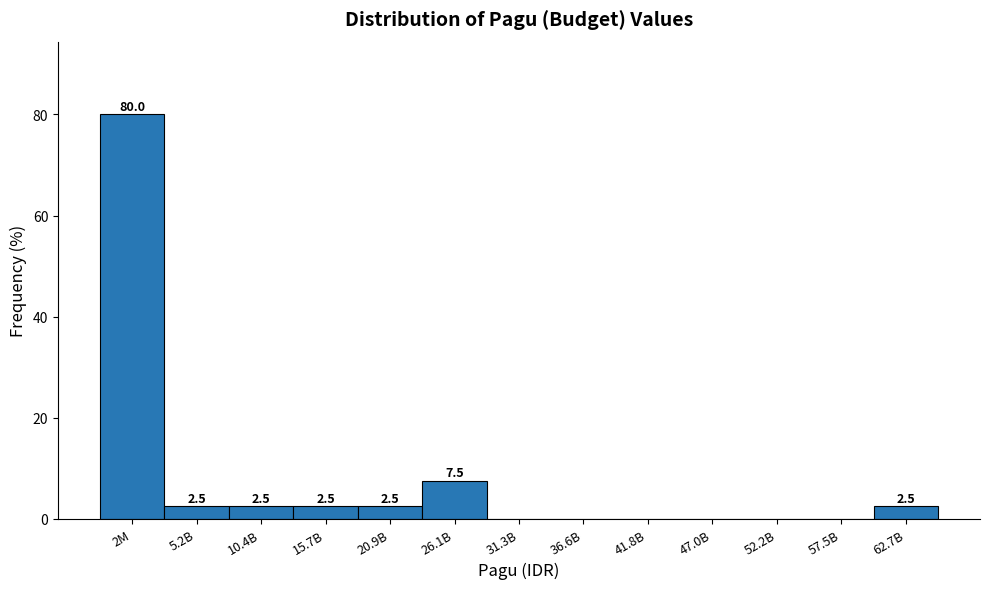

Reading left to right, list all the values displayed in this chart.

2M=80.0	5.2B=2.5	10.4B=2.5	15.7B=2.5	20.9B=2.5	26.1B=7.5	31.3B=0.0	36.6B=0.0	41.8B=0.0	47.0B=0.0	52.2B=0.0	57.5B=0.0	62.7B=2.5